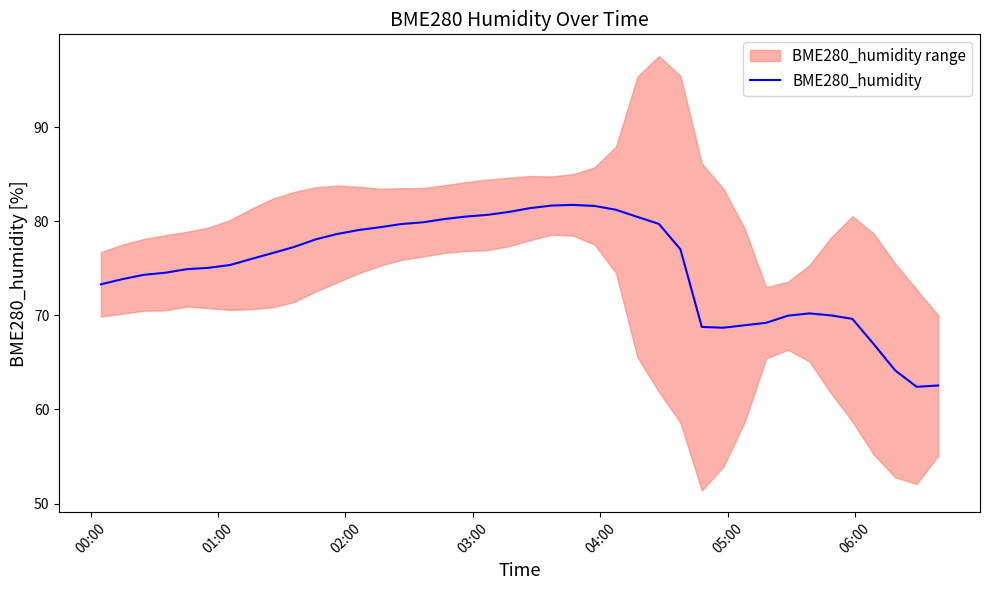

How many interior local valleys (lower than both neighbors) does the data have?

2